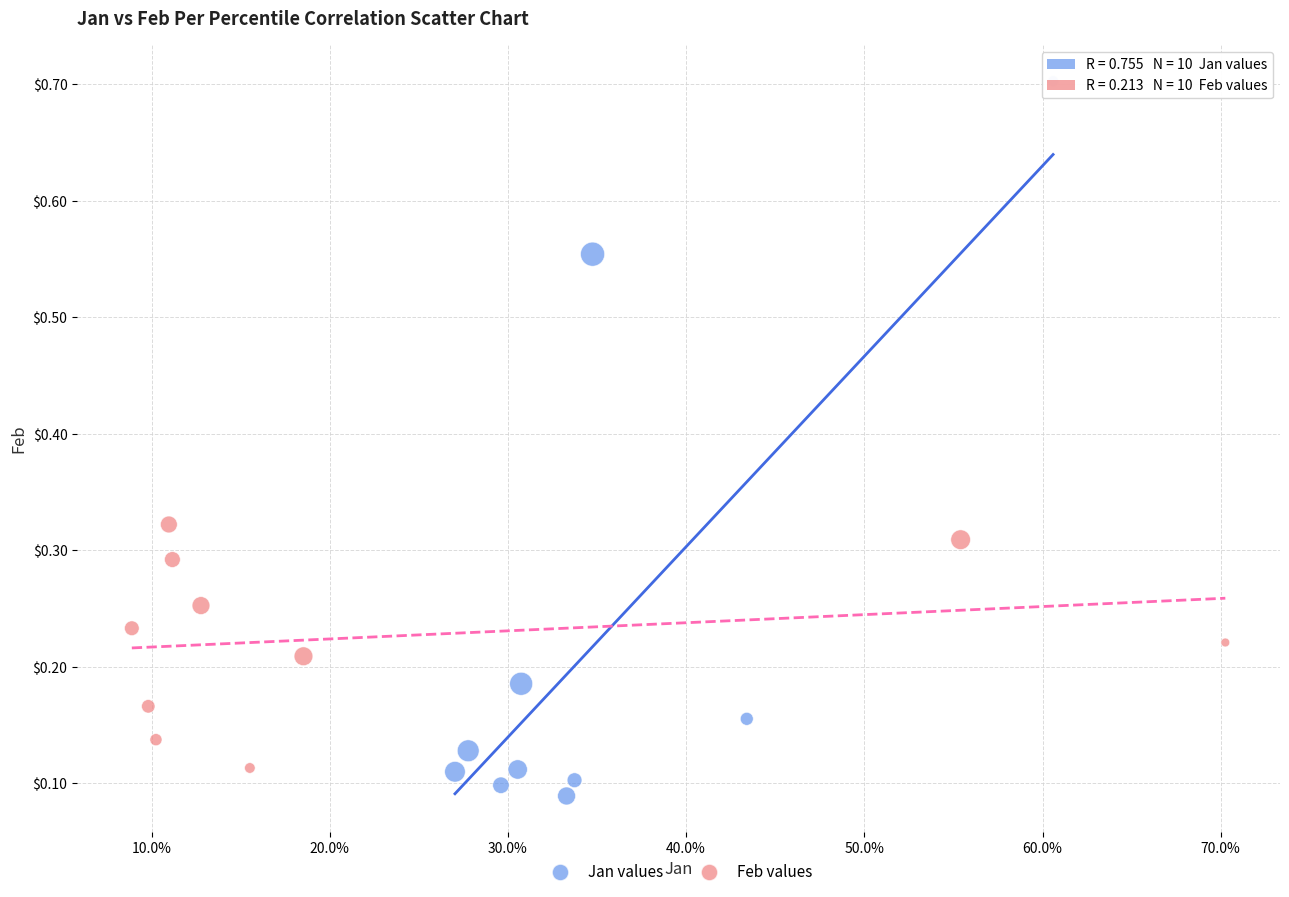

Which series has the widest spread of Y values?

Jan values